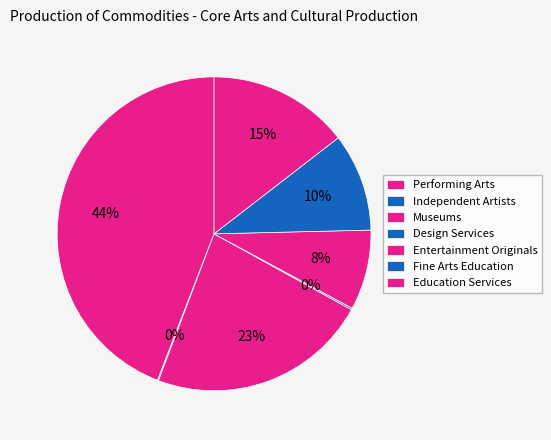

Count the number of slices in the pie.

7